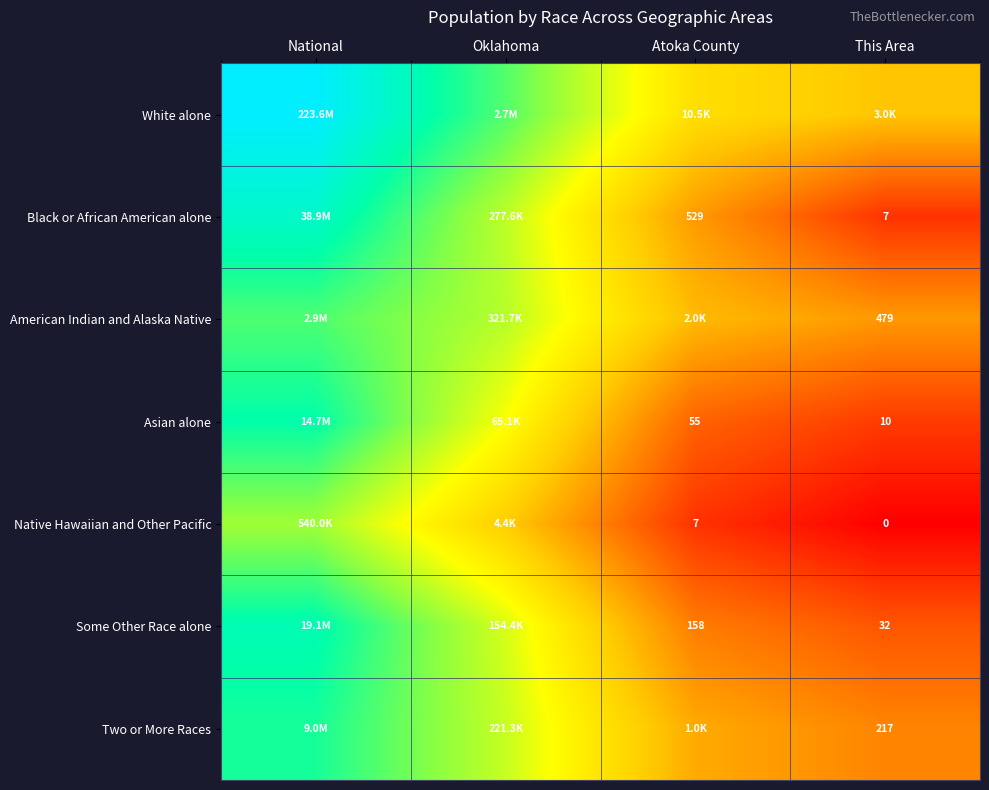

Rank the categories by American Indian and Alaska Native value from lowest to highest.

This Area, Atoka County, Oklahoma, National